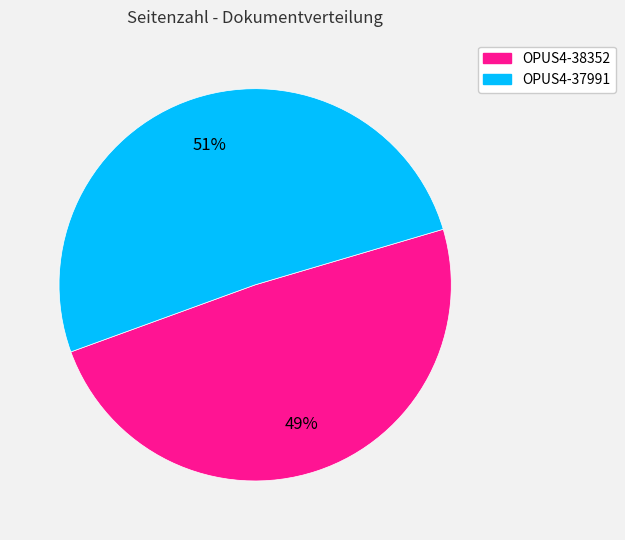

To the nearest percent, what portion does OPUS4-38352 represent?

49%